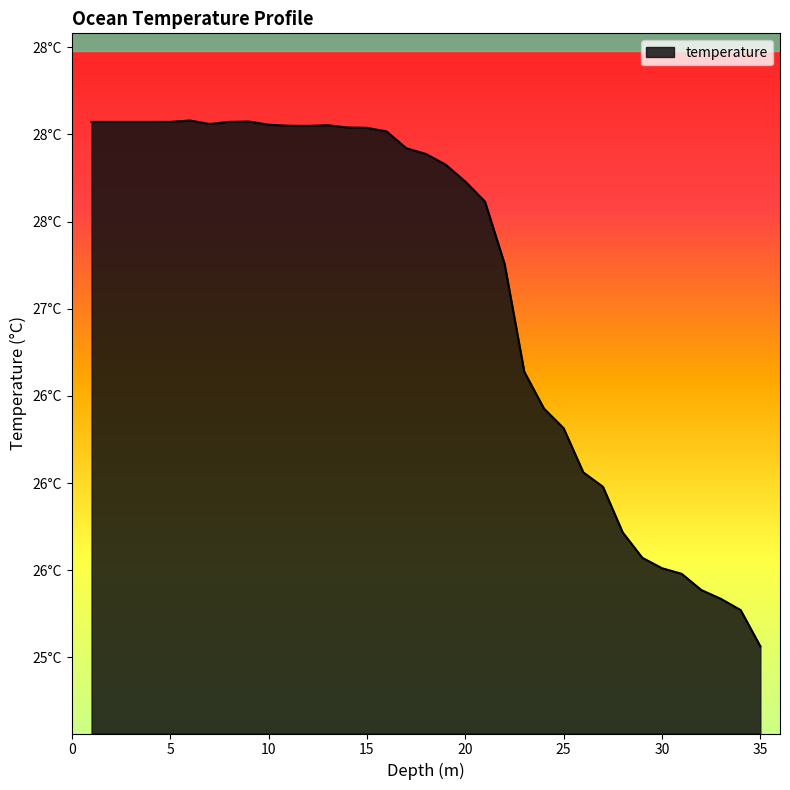

List the labels in order of value, smallest first.

35.0, 34.0, 33.0, 32.0, 31.0, 30.0, 29.0, 28.0, 27.0, 26.0, 25.0, 24.0, 23.0, 22.0, 21.0, 20.0, 19.0, 18.0, 17.0, 16.0, 15.0, 14.0, 12.0, 11.0, 13.0, 10.0, 7.0, 1.0, 2.0, 3.0, 4.0, 5.0, 8.0, 9.0, 6.0